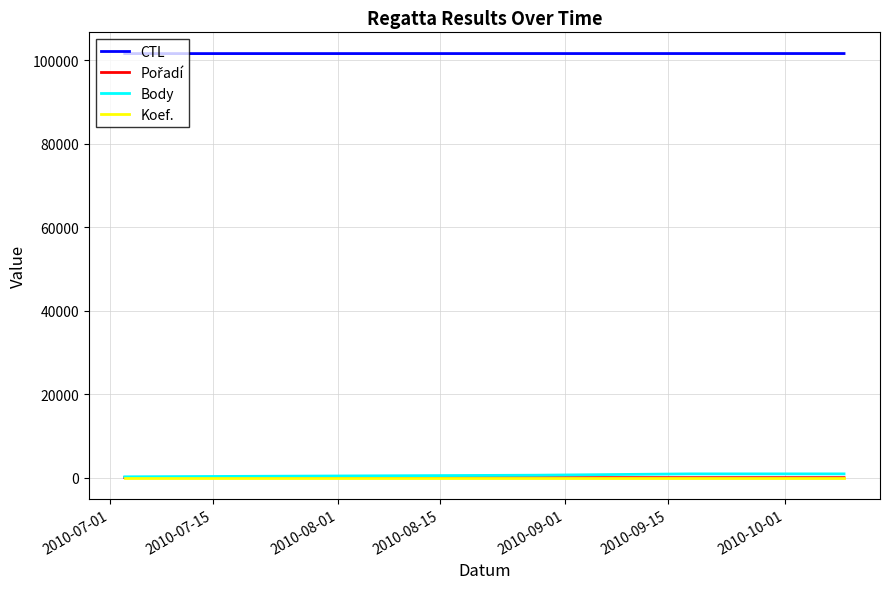

True or false: CTL and Koef. intersect in this chart.

False